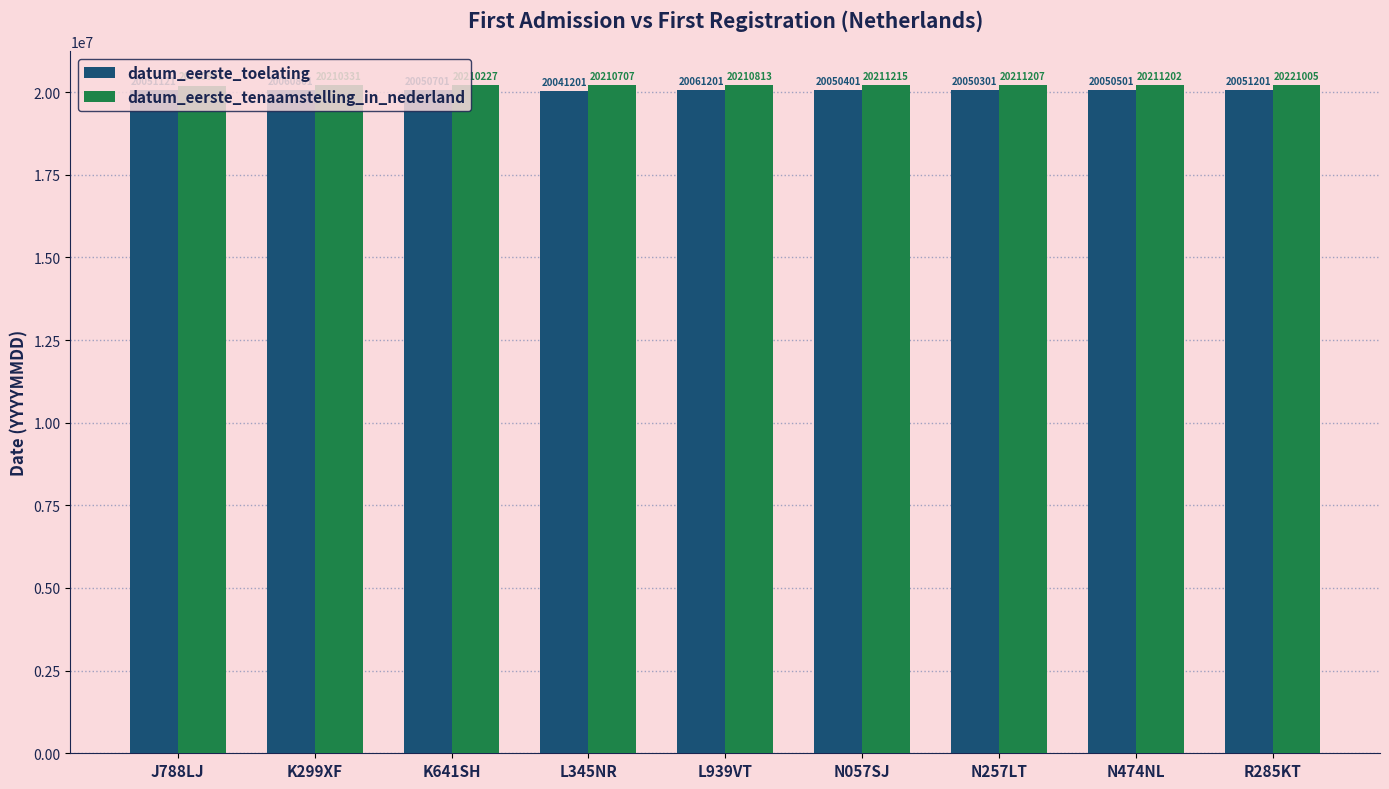

Read the datum_eerste_toelating value at N057SJ, to the nearest 100.

20050400